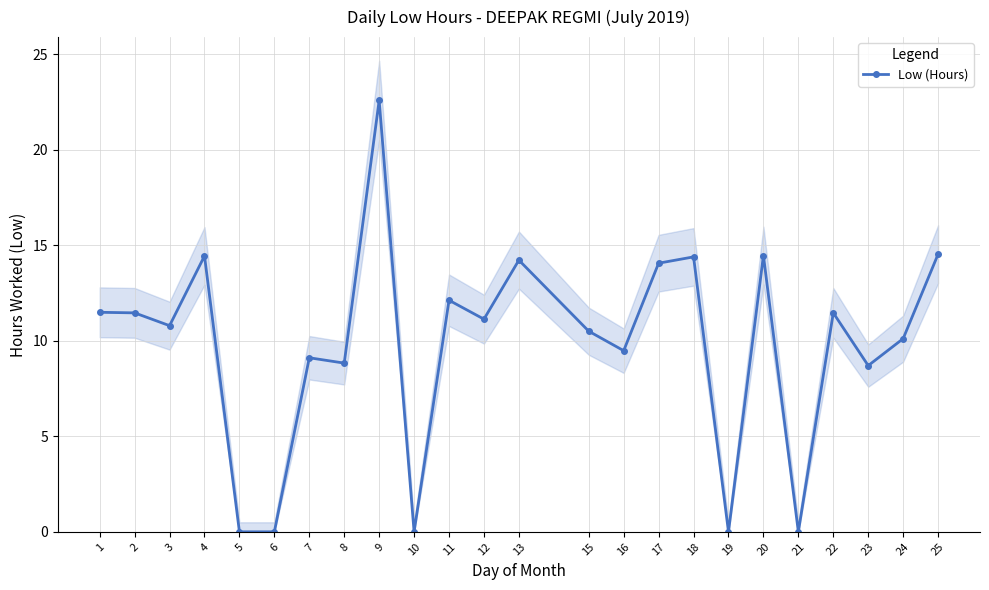

Is this an area chart (filled region under the line)?

No